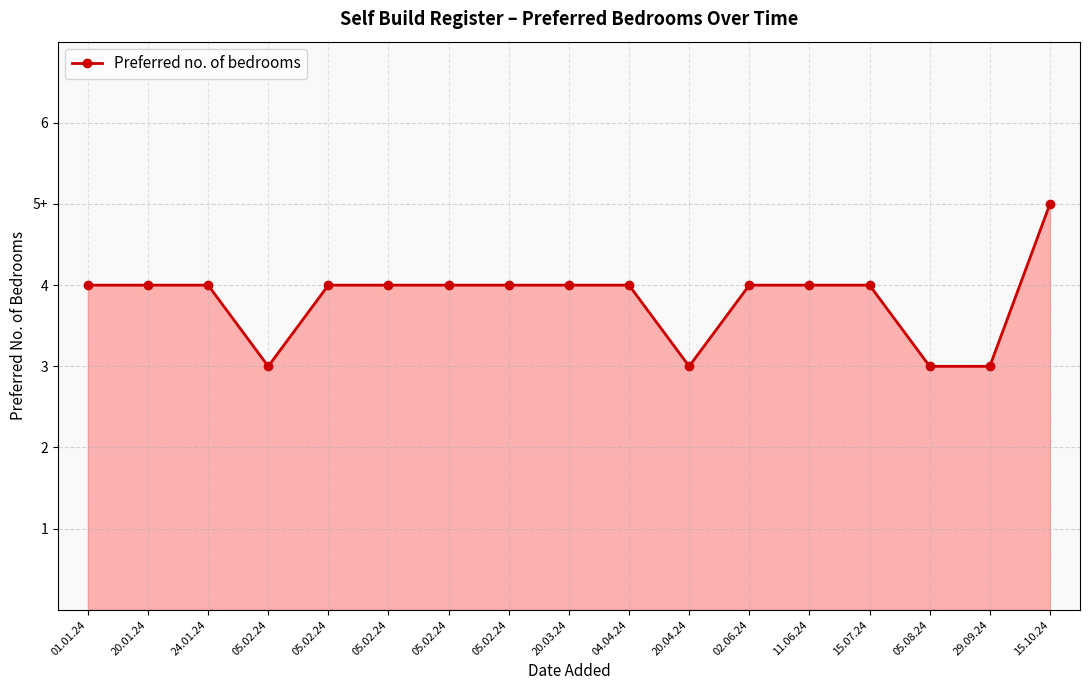

Which category has the highest value across all series?

15.10.24